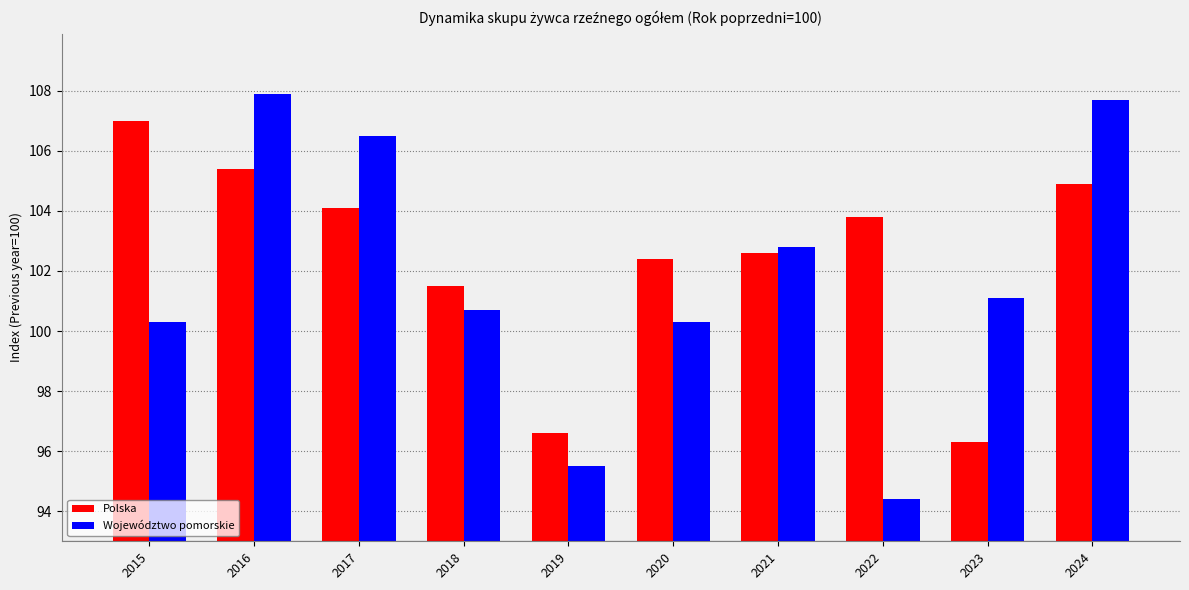

The Województwo pomorskie series shows 11.8 at 2020. True or false?

False